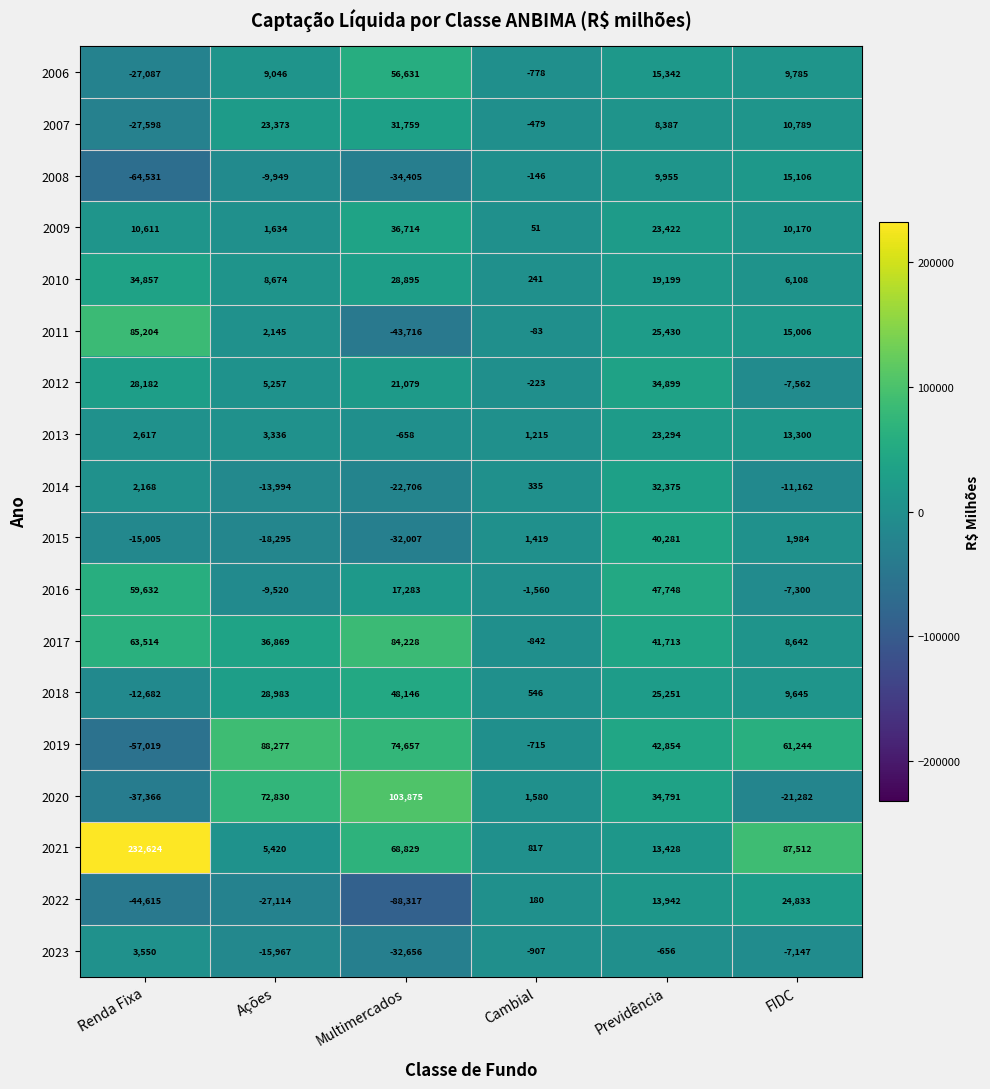

What is the sum of the 2008 values at Ações and FIDC?

5157